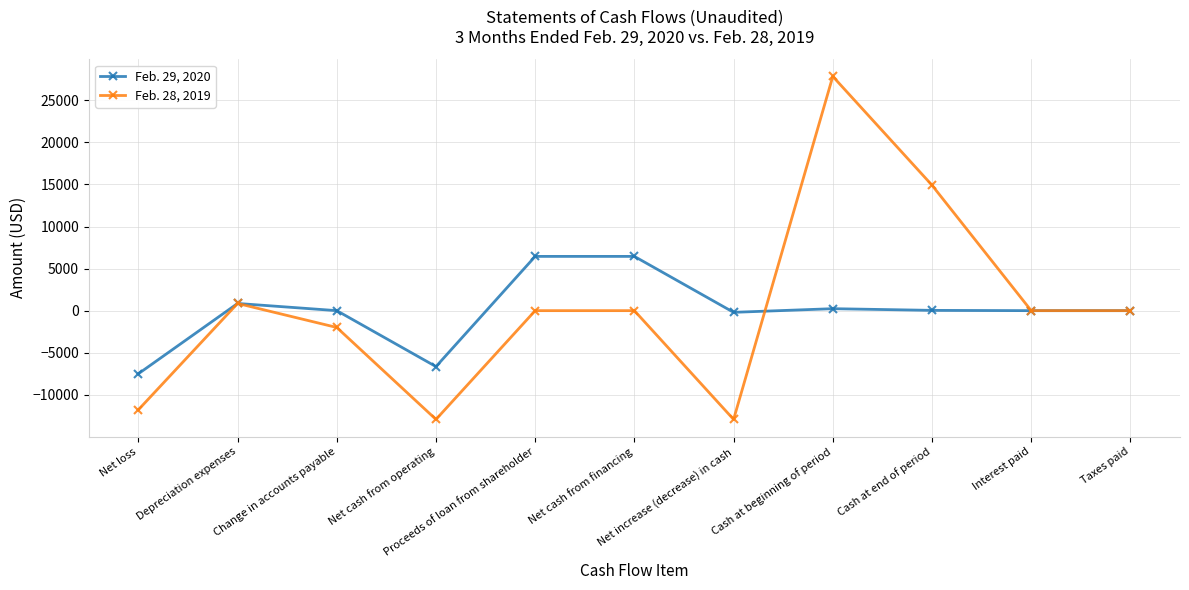

What is the difference between the highest and lowest values at Cash at beginning of period?

27609